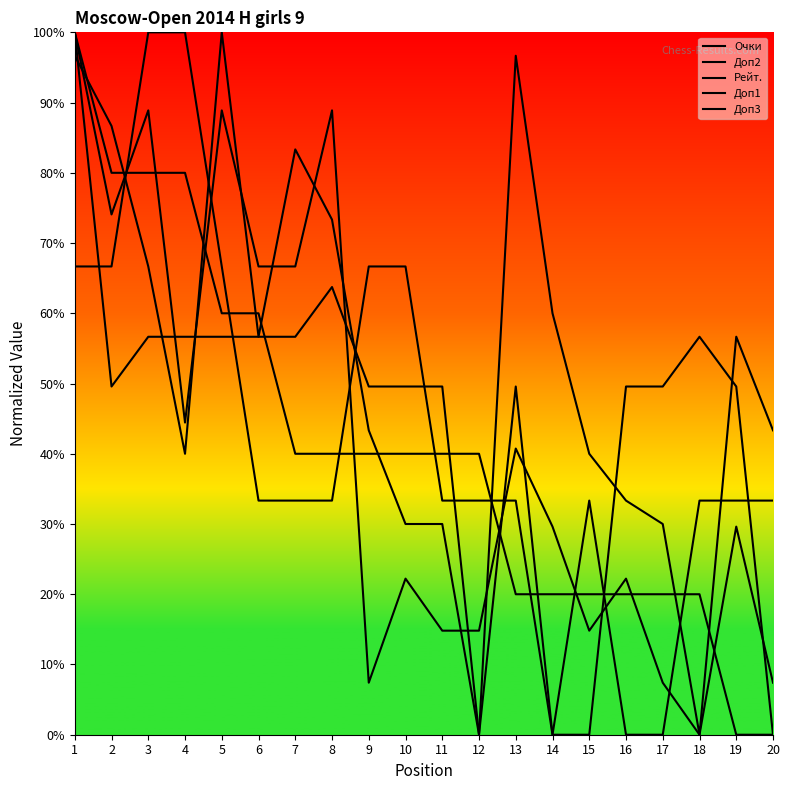

What is the sum of all Доп2 values?

866.7